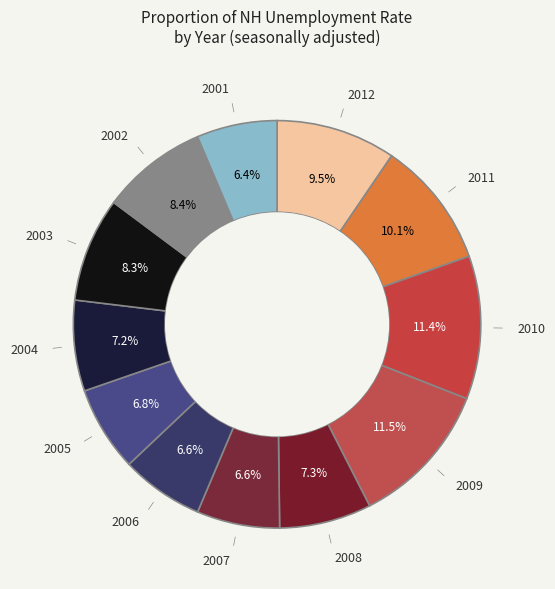

Rank the categories by value from highest to lowest.

2009, 2010, 2011, 2012, 2002, 2003, 2008, 2004, 2005, 2007, 2006, 2001